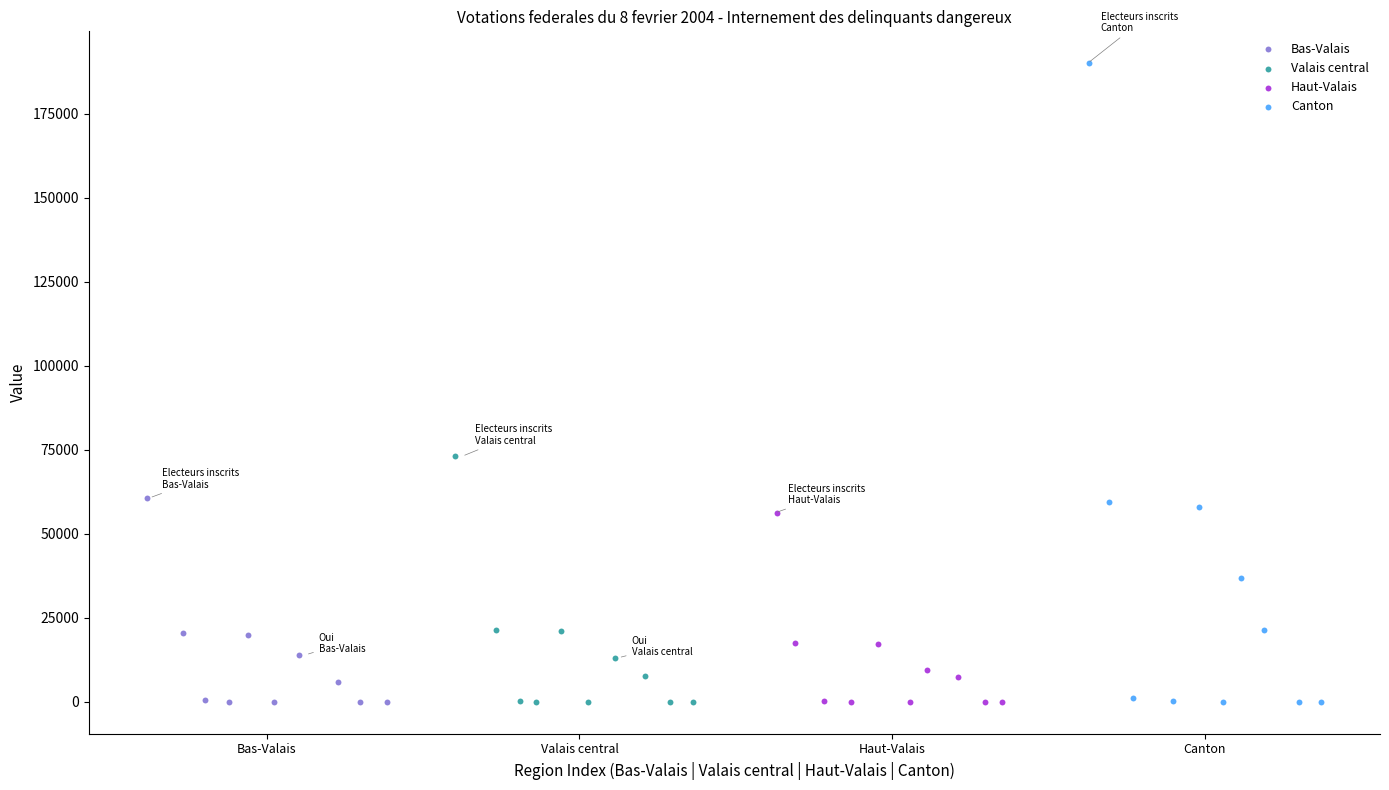

Which series contains the highest Y value?

Canton